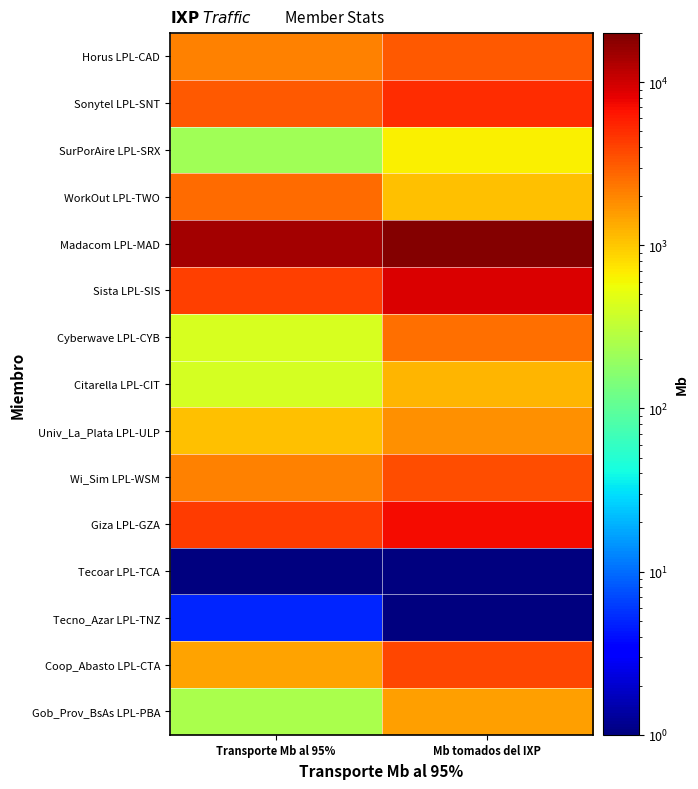

Rank the series at Transporte Mb al 95% from highest to lowest value.

Madacom LPL-MAD, Giza LPL-GZA, Sista LPL-SIS, Sonytel LPL-SNT, WorkOut LPL-TWO, Wi_Sim LPL-WSM, Horus LPL-CAD, Coop_Abasto LPL-CTA, Univ_La_Plata LPL-ULP, Cyberwave LPL-CYB, Citarella LPL-CIT, Gob_Prov_BsAs LPL-PBA, SurPorAire LPL-SRX, Tecno_Azar LPL-TNZ, Tecoar LPL-TCA